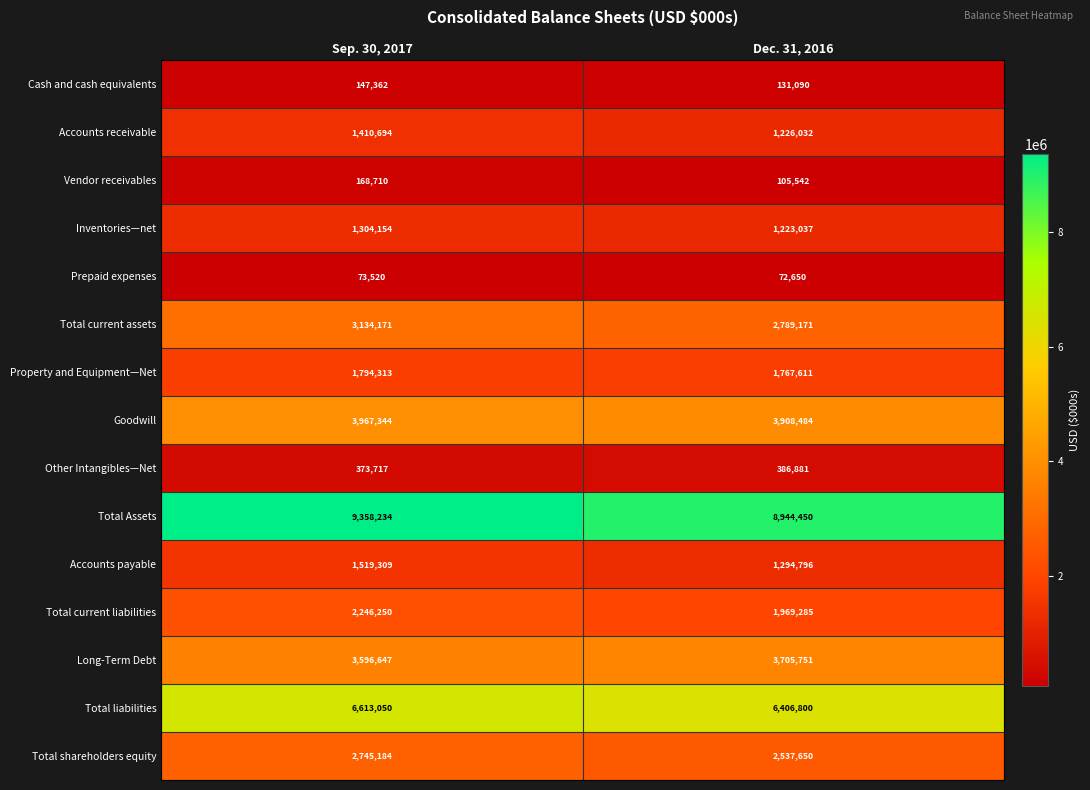

Reading left to right, transcribe all the data shown in this chart.

Cash and cash equivalents: Sep. 30, 2017=147362	Dec. 31, 2016=131090
Accounts receivable: Sep. 30, 2017=1410694	Dec. 31, 2016=1226032
Vendor receivables: Sep. 30, 2017=168710	Dec. 31, 2016=105542
Inventories—net: Sep. 30, 2017=1304154	Dec. 31, 2016=1223037
Prepaid expenses: Sep. 30, 2017=73520	Dec. 31, 2016=72650
Total current assets: Sep. 30, 2017=3134171	Dec. 31, 2016=2789171
Property and Equipment—Net: Sep. 30, 2017=1794313	Dec. 31, 2016=1767611
Goodwill: Sep. 30, 2017=3967344	Dec. 31, 2016=3908484
Other Intangibles—Net: Sep. 30, 2017=373717	Dec. 31, 2016=386881
Total Assets: Sep. 30, 2017=9358234	Dec. 31, 2016=8944450
Accounts payable: Sep. 30, 2017=1519309	Dec. 31, 2016=1294796
Total current liabilities: Sep. 30, 2017=2246250	Dec. 31, 2016=1969285
Long-Term Debt: Sep. 30, 2017=3596647	Dec. 31, 2016=3705751
Total liabilities: Sep. 30, 2017=6613050	Dec. 31, 2016=6406800
Total shareholders equity: Sep. 30, 2017=2745184	Dec. 31, 2016=2537650